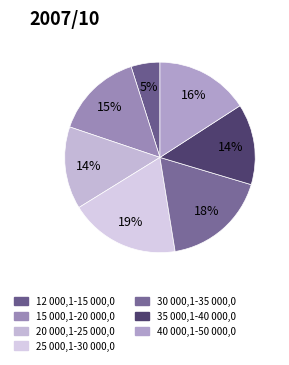

Is it true that 30 000,1-35 000,0 is 4% of the pie?

False